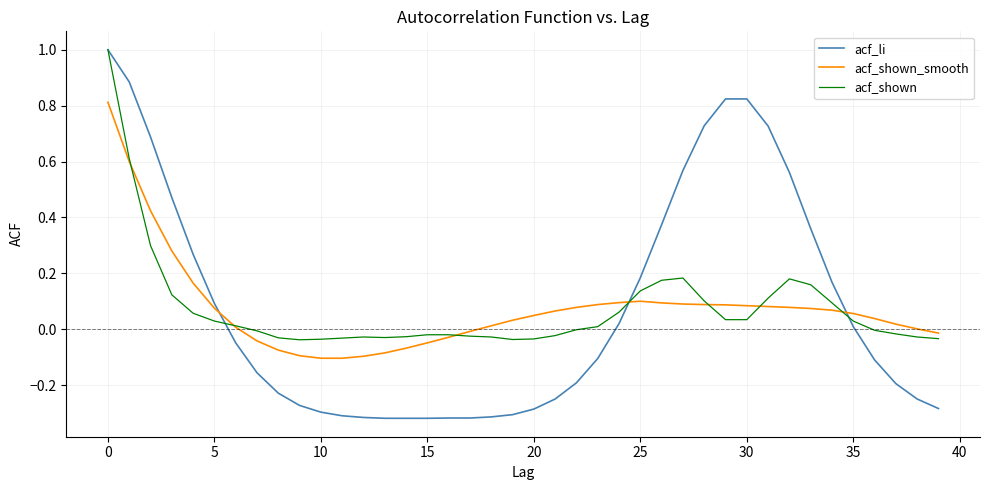

Which series has the widest spread of values?

acf_li